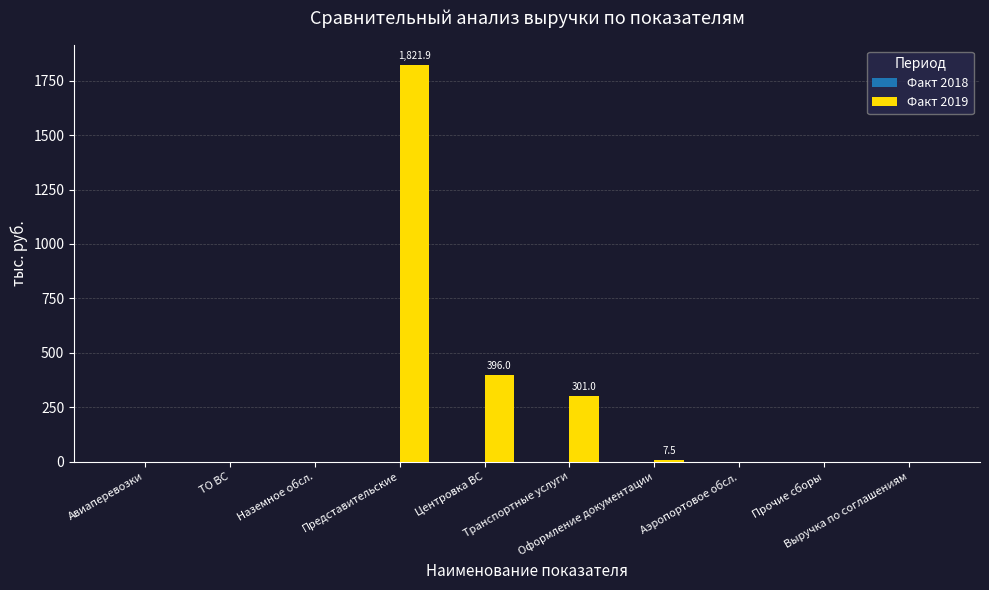

What is the maximum value shown in the chart?

1821.9